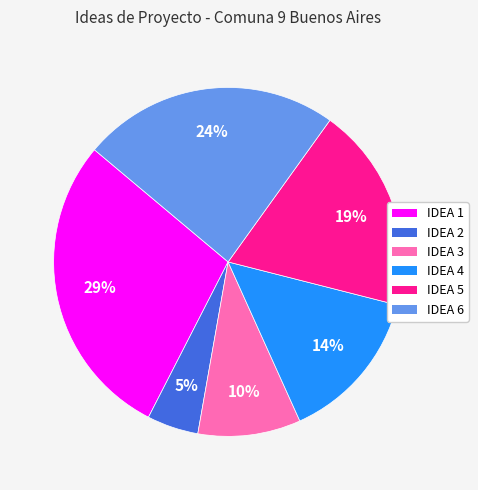

Approximately how many times larger is the value at IDEA 1 compared to IDEA 5?

1.5